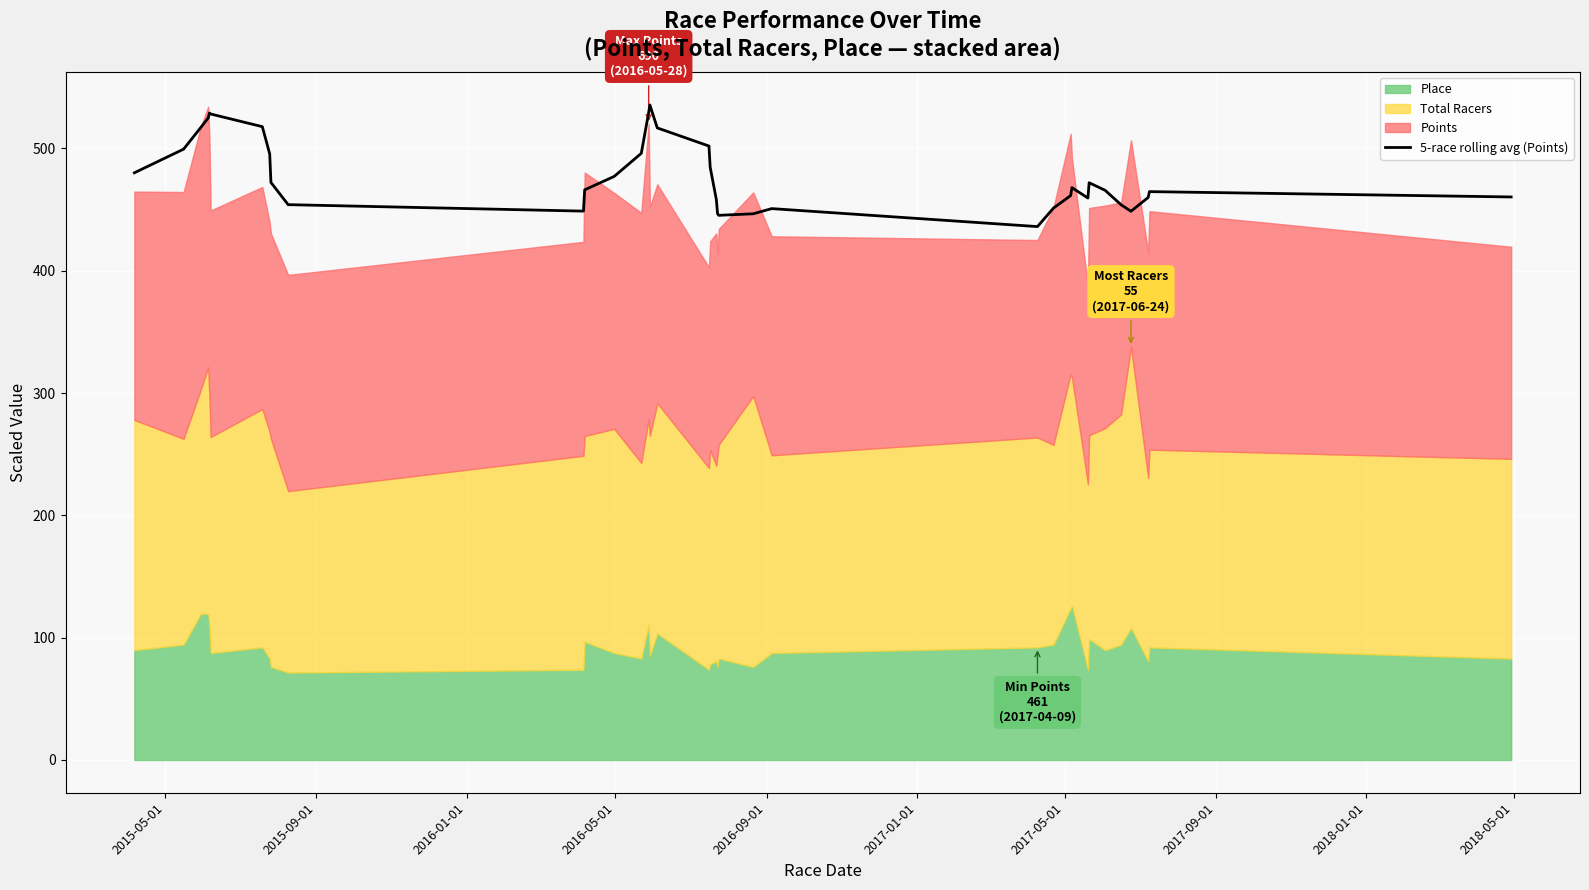

What is the minimum value for 5-race rolling avg (Points)?

436.1